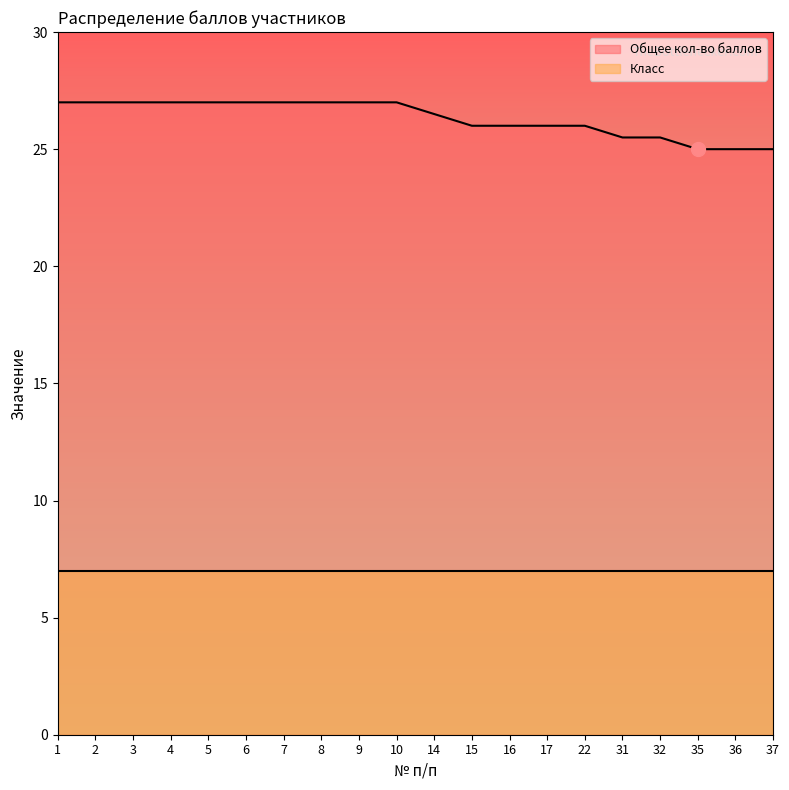

What is the change in value from 2 to 17?

-1.0